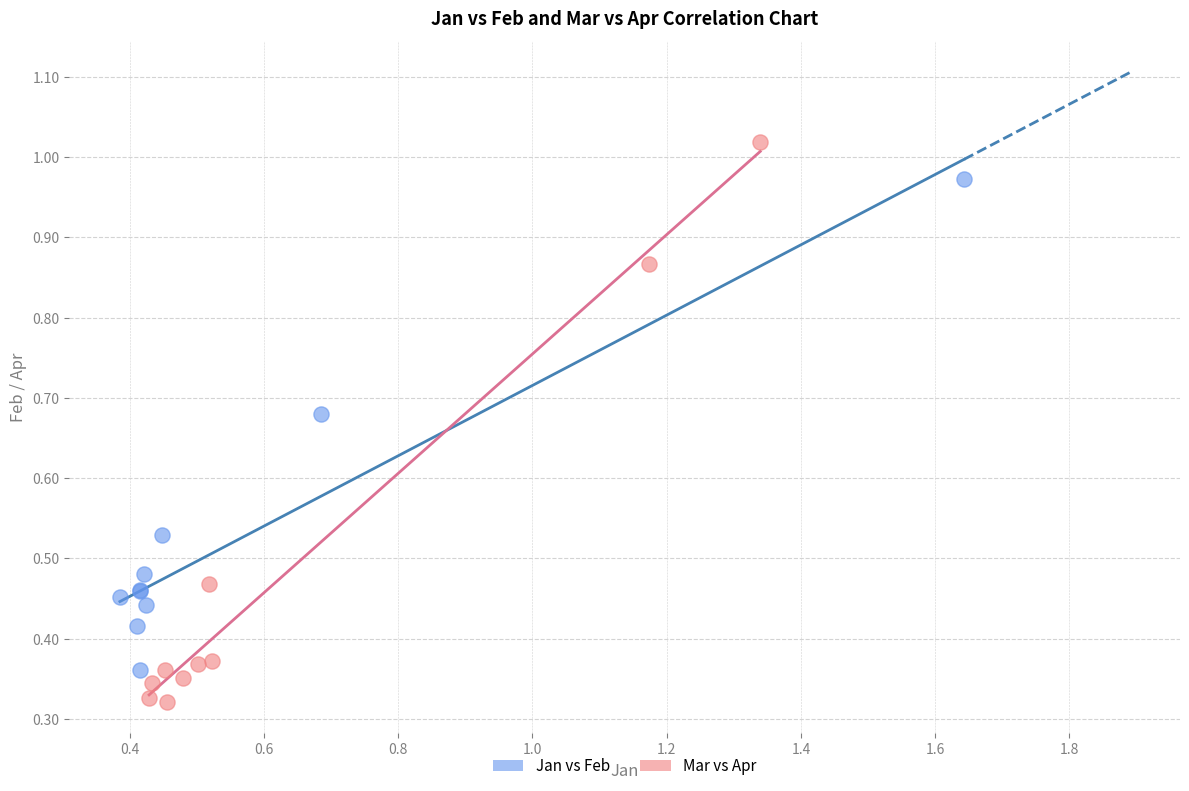

Which series contains the highest Y value?

Mar vs Apr